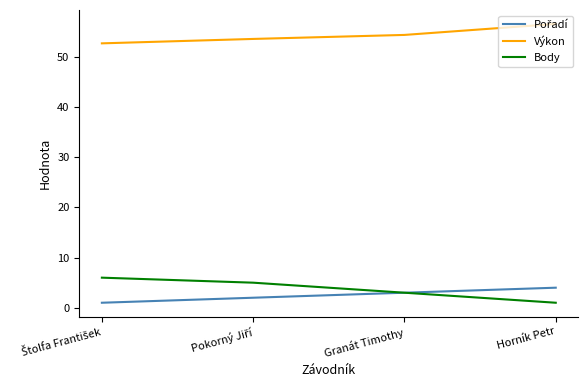

What value does the Výkon series have at Granát Timothy?

54.4